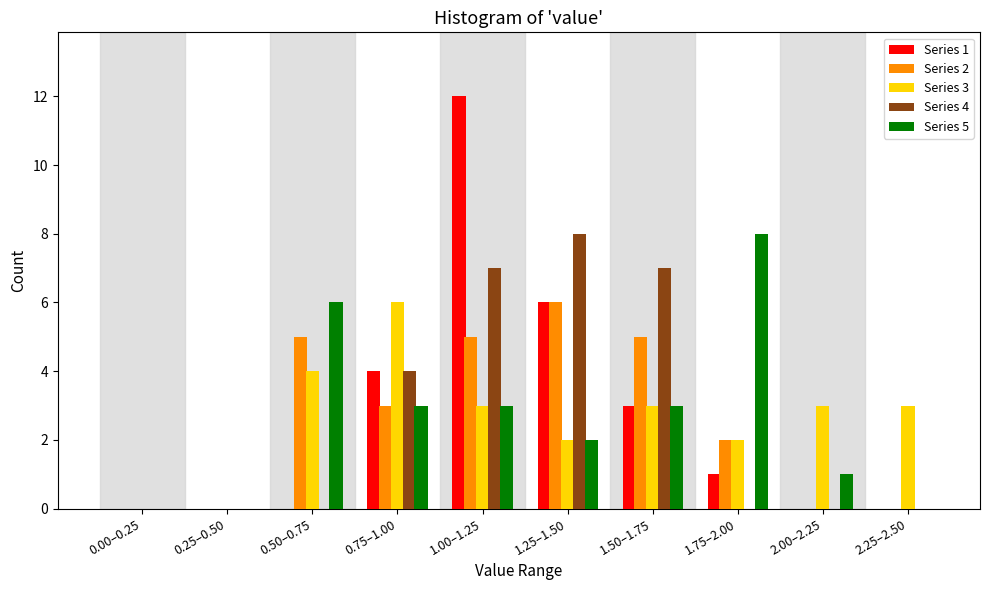

The value of Series 1 at 1.00–1.25 is 12. True or false?

True